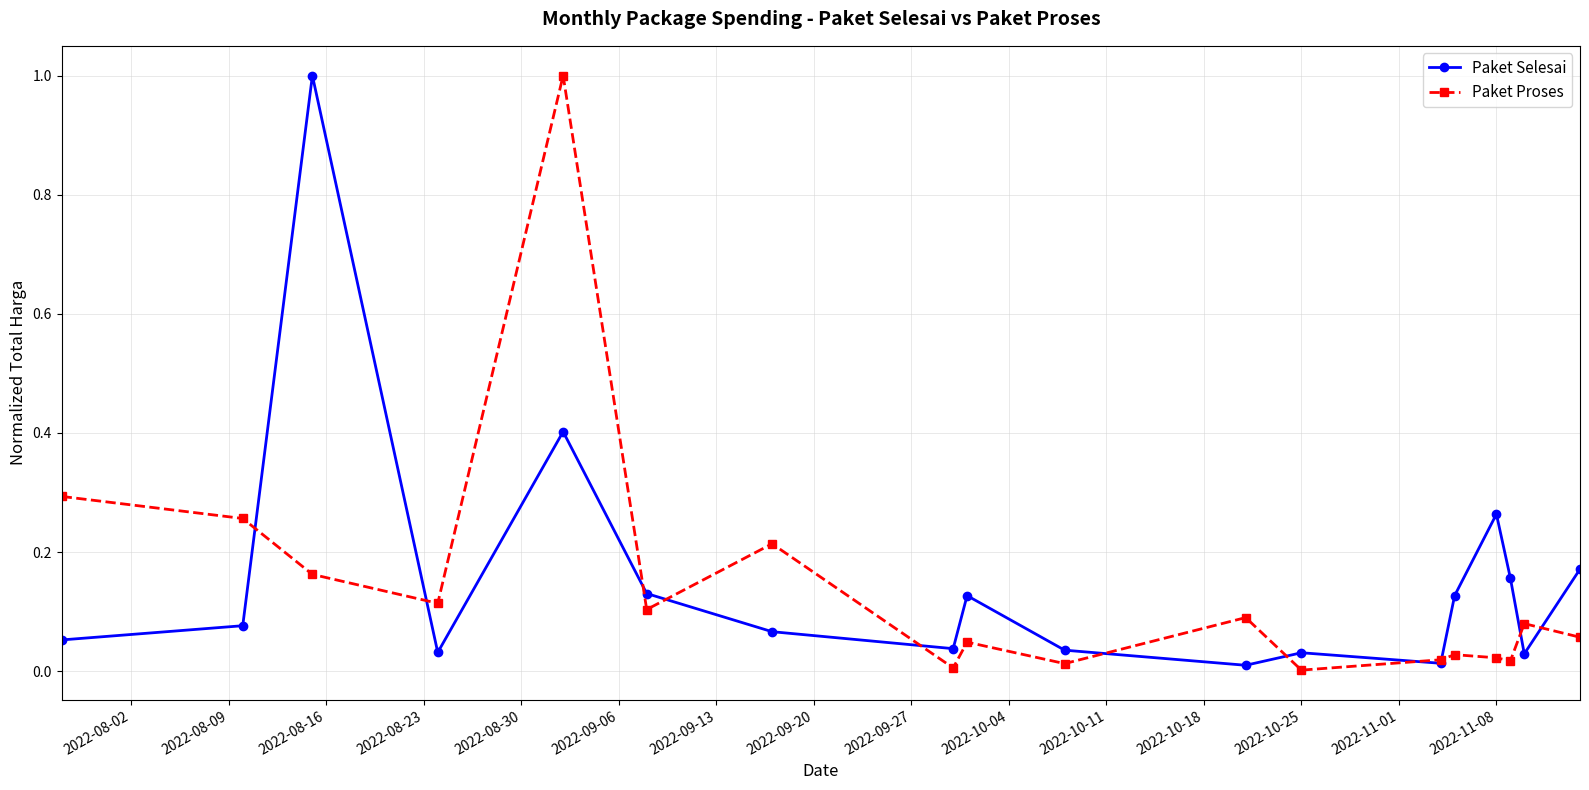

Does the chart display data point markers on the line(s)?

Yes